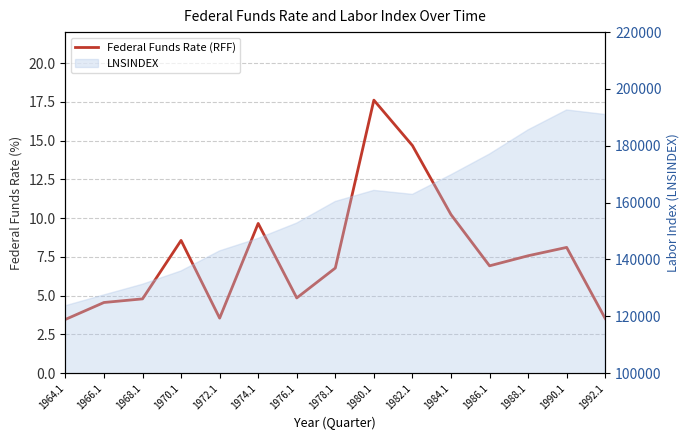

How many interior local valleys (lower than both neighbors) does the data have?

3